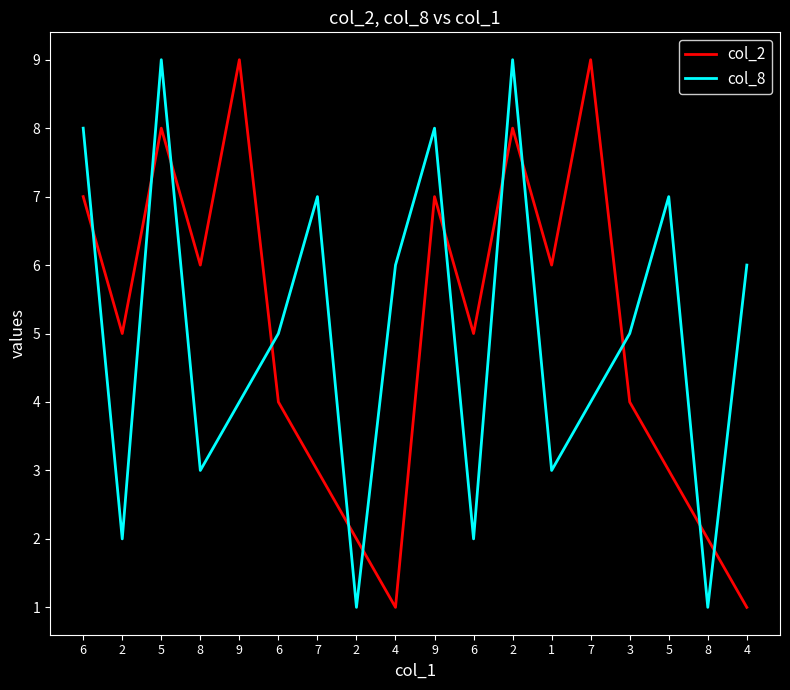

What is the label of the 8th point from the right?

6